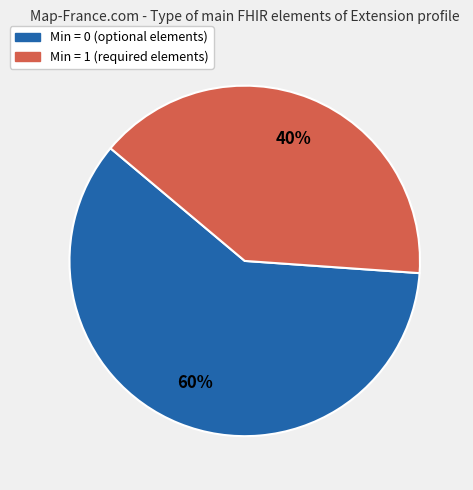

To the nearest percent, what is the difference between the largest and smallest slice percentages?

20%